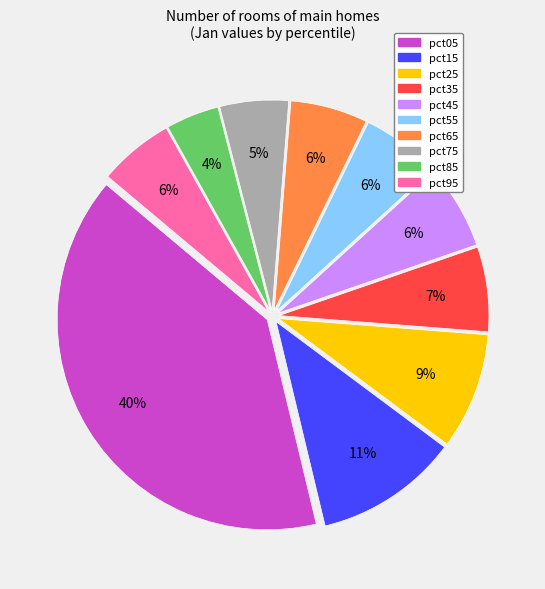

To the nearest percent, what is the combined percentage of pct75 and pct15?

16%